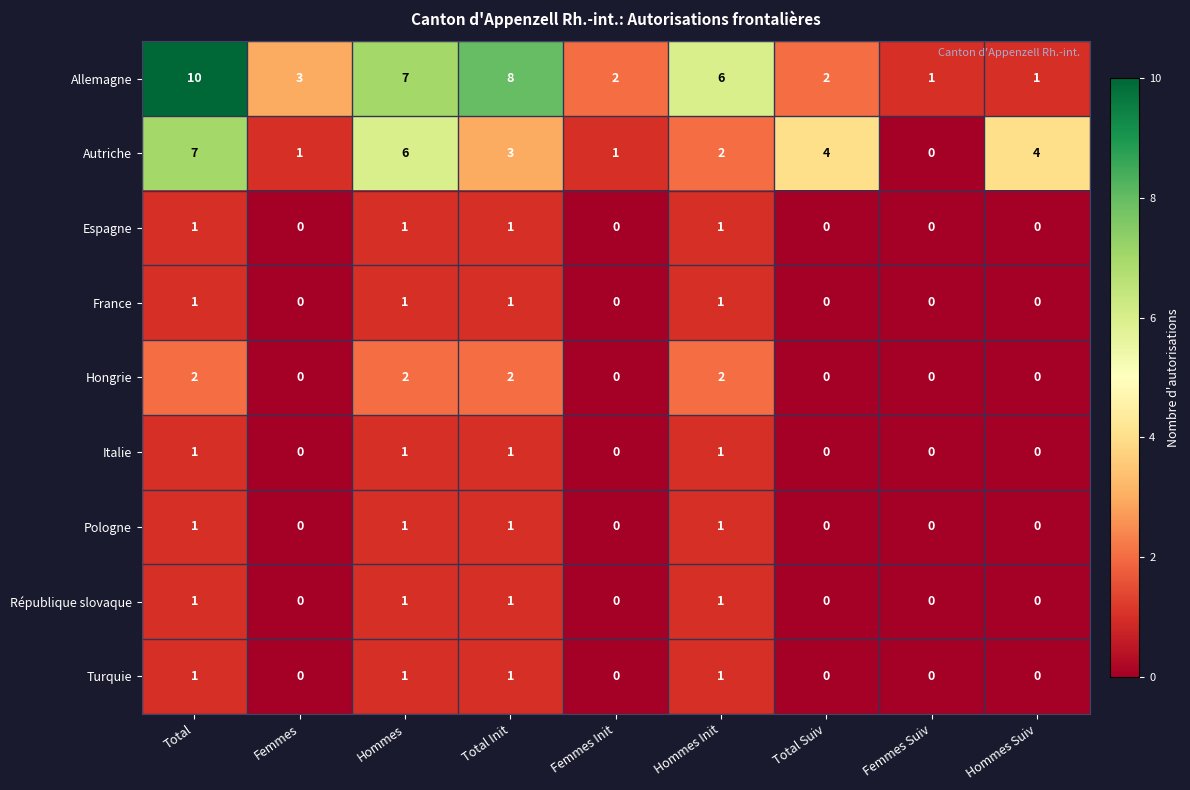

What is the spread (max minus min) of values at Hommes Suiv?

4